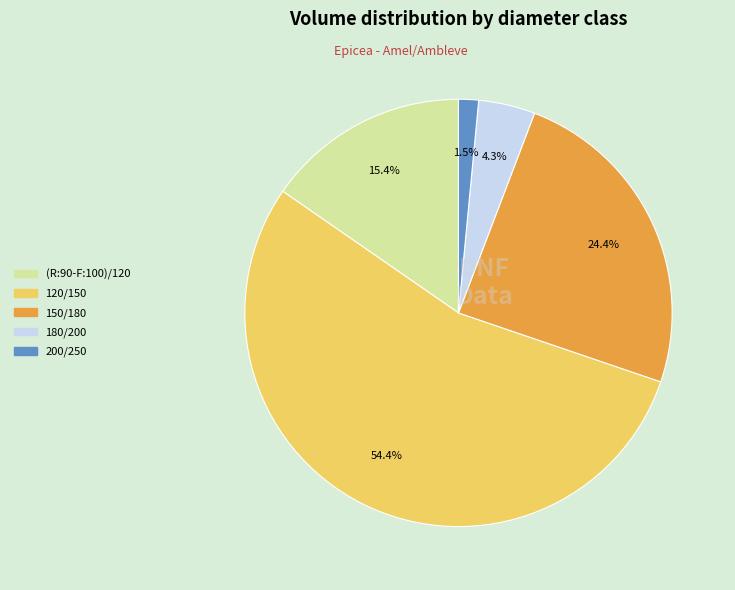

Is 200/250 the majority of the pie?

No